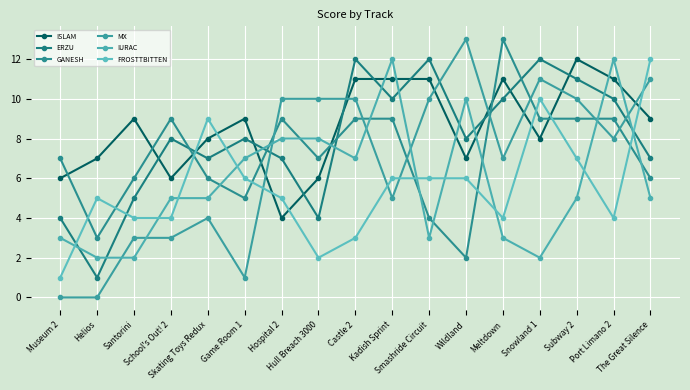

Where is the first local maximum for IURAC?

Kadish Sprint